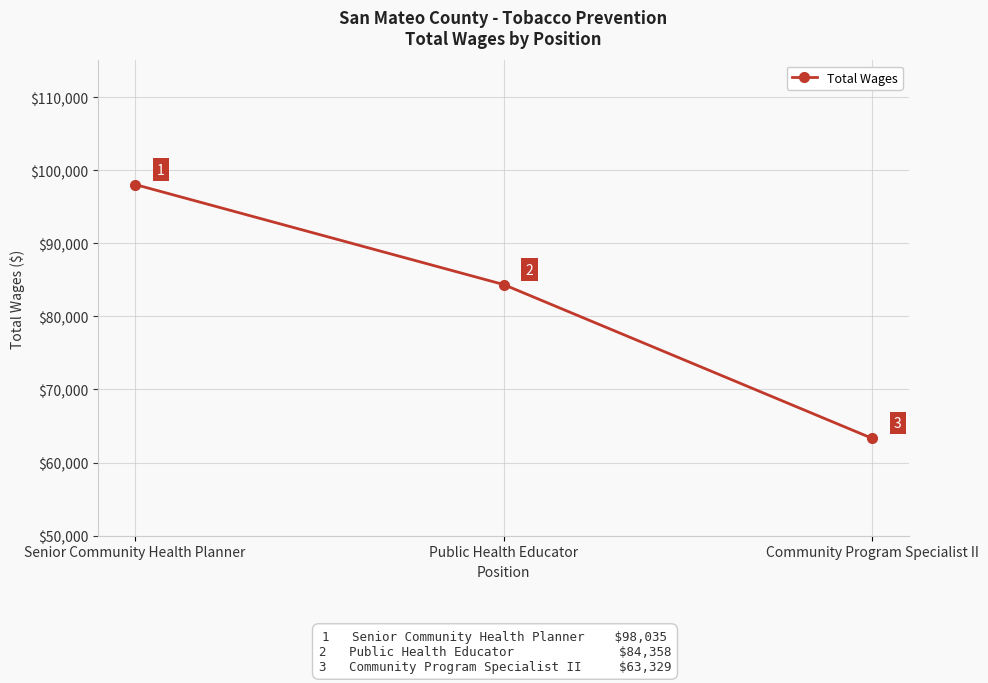

What is the difference between the second highest and minimum values?

21029